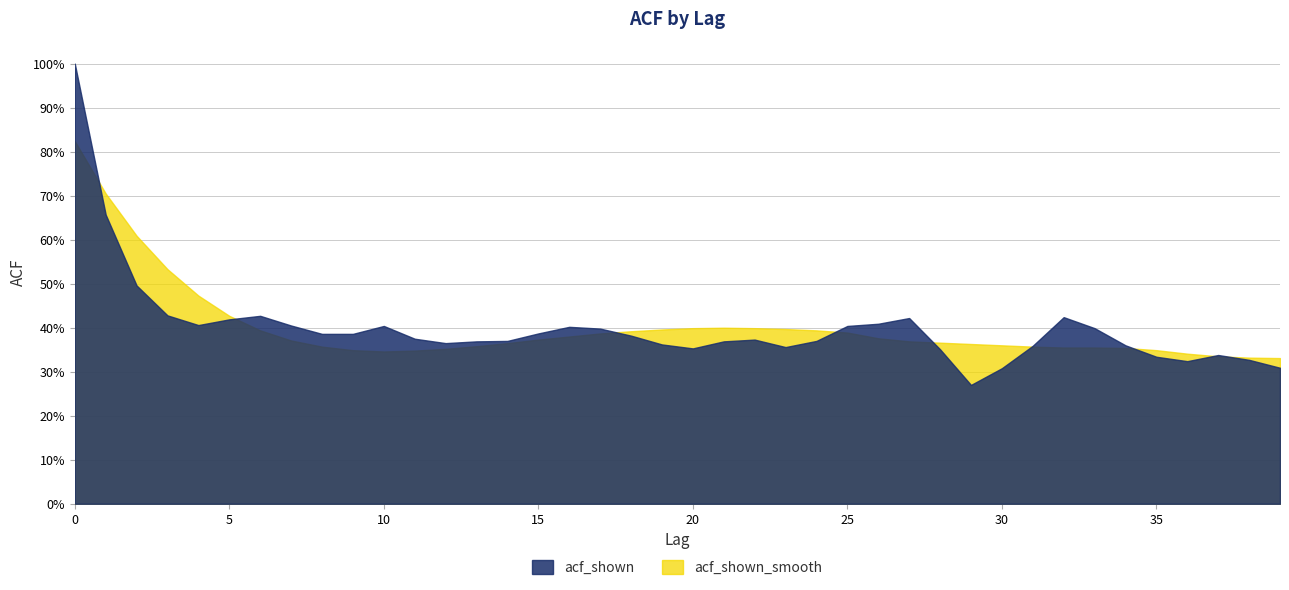

True or false: acf_shown has a value of 0.2 at 5.

False